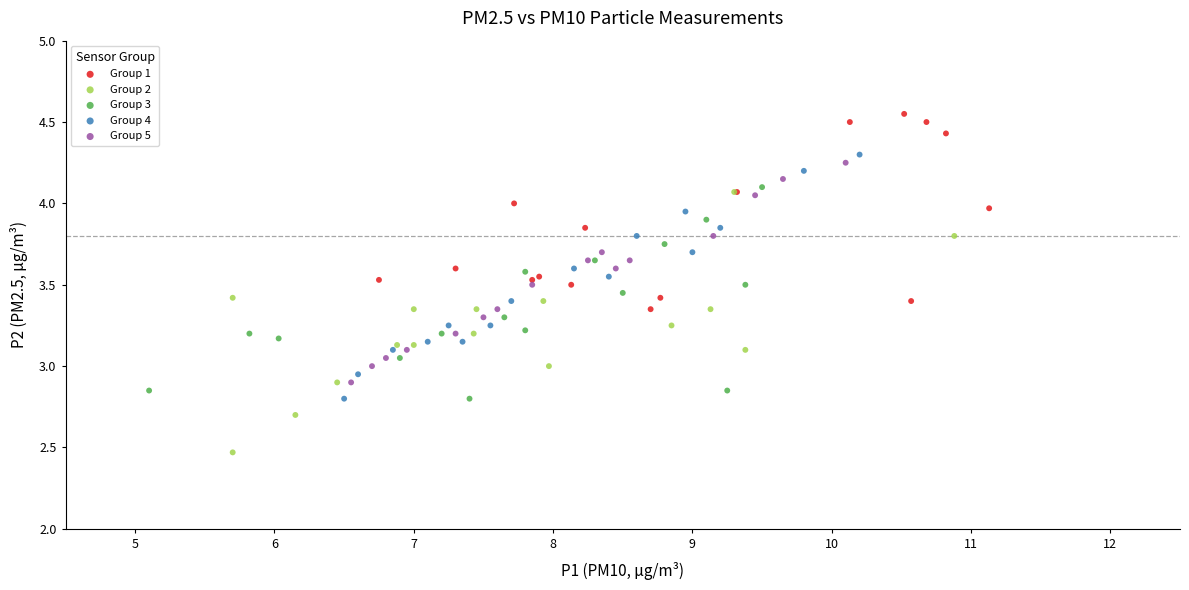

What are all the series names shown in the legend?

Group 1, Group 2, Group 3, Group 4, Group 5